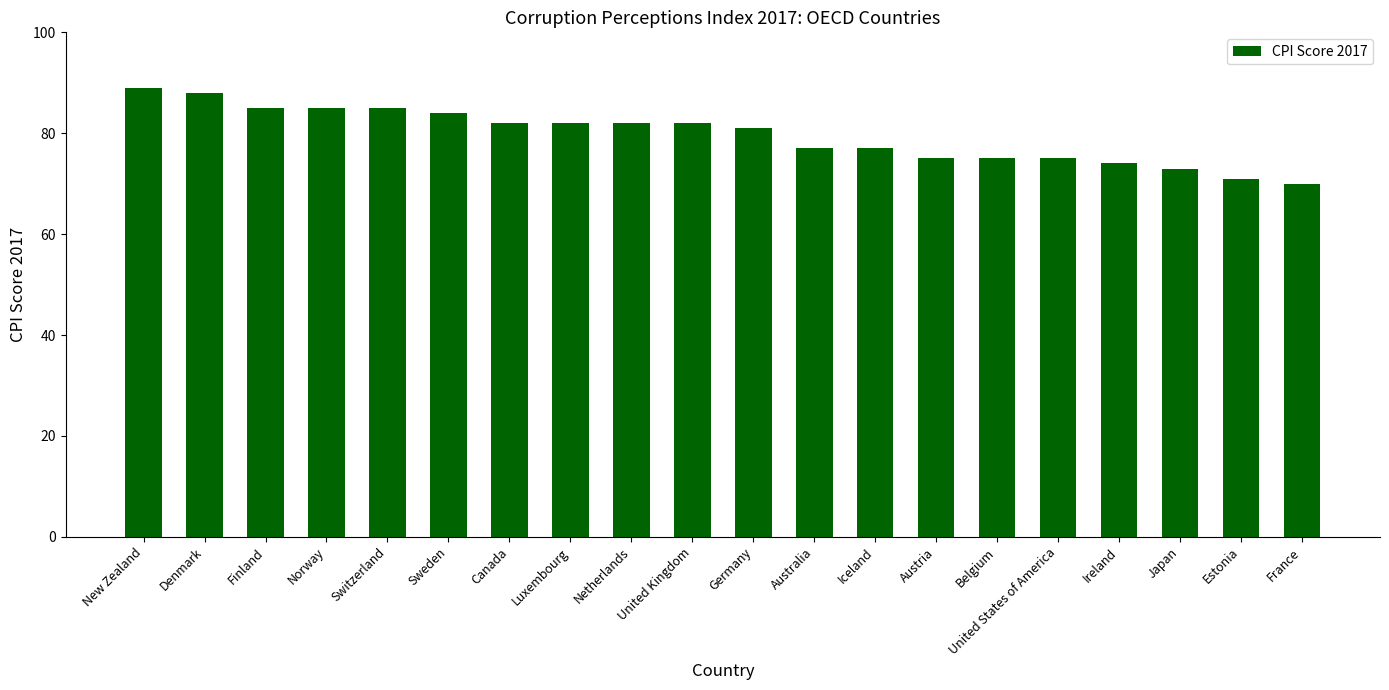

Read the value at Australia.

77